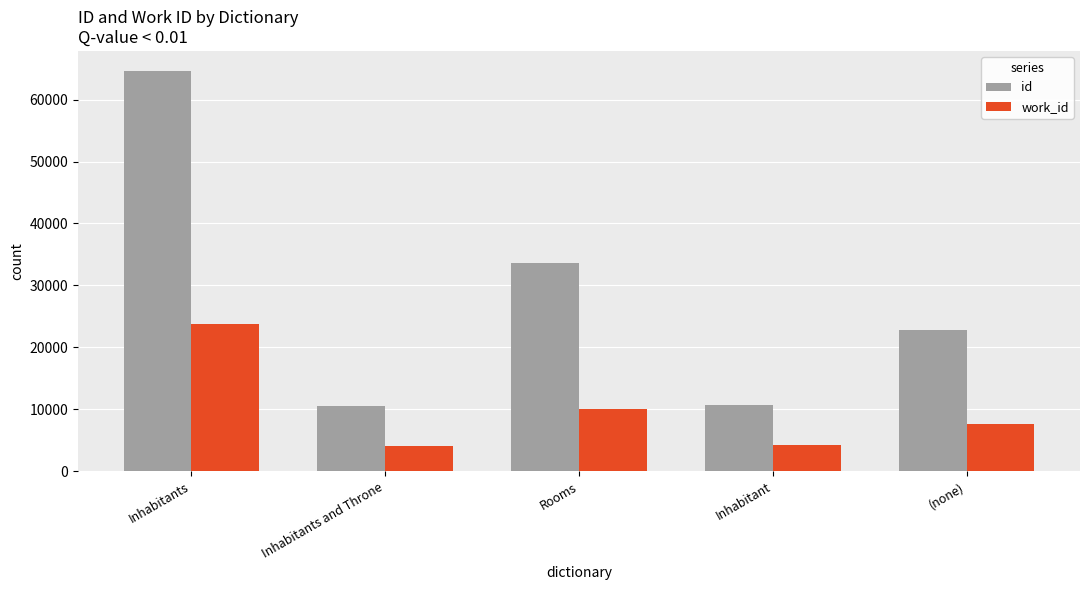

What is the lowest value of the id series?

10455